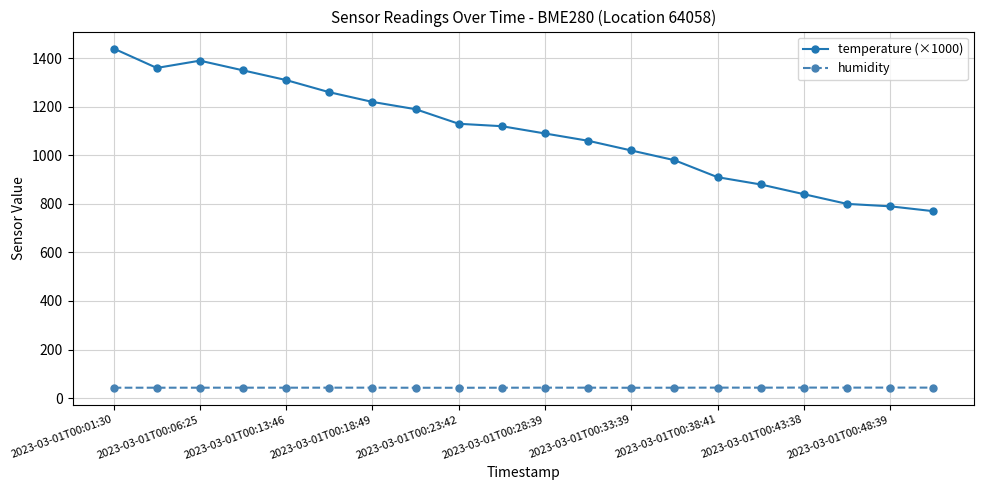

In temperature (×1000), how many points are higher than both neighbors (excluding endpoints)?

1